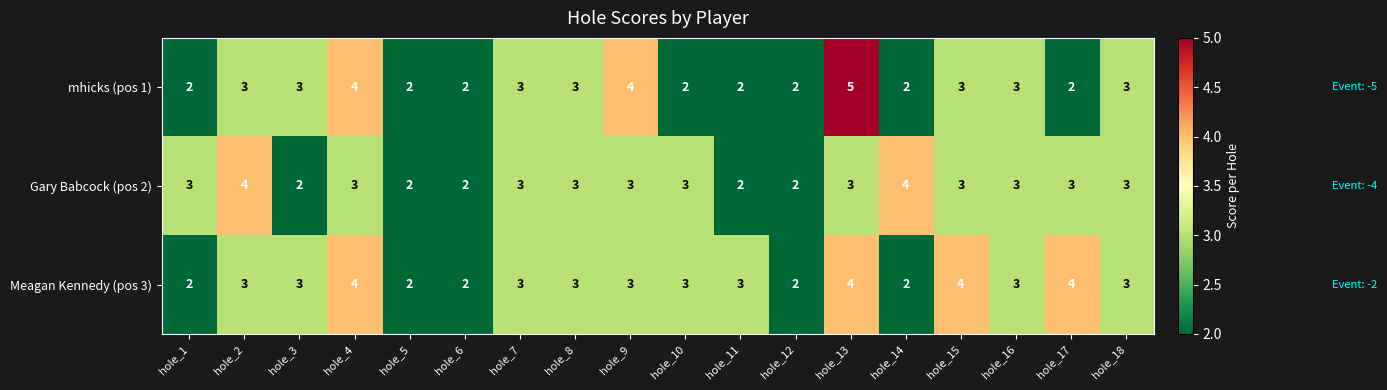

Which series has the largest range (max minus min)?

mhicks (pos 1)